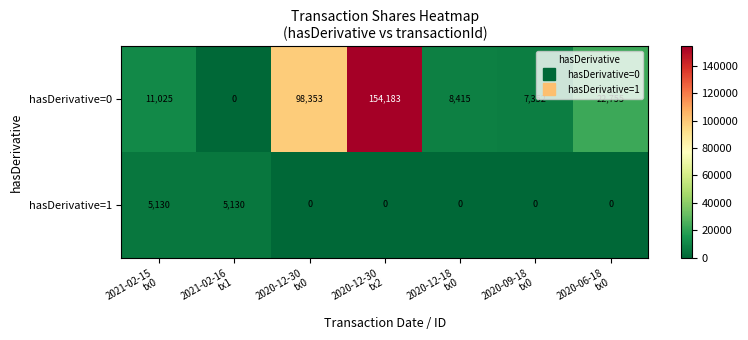

List the series in order of their overall mean, highest first.

hasDerivative=0, hasDerivative=1